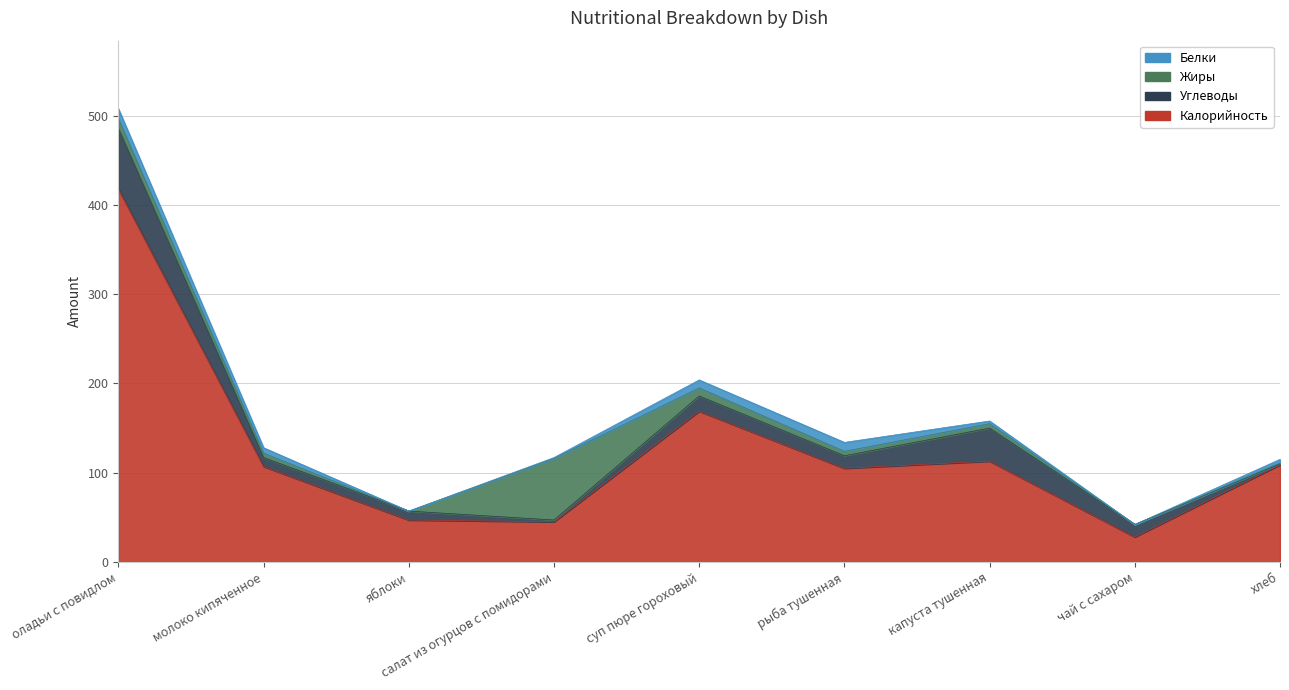

Where does the Калорийность series first go above 107?

оладьи с повидлом